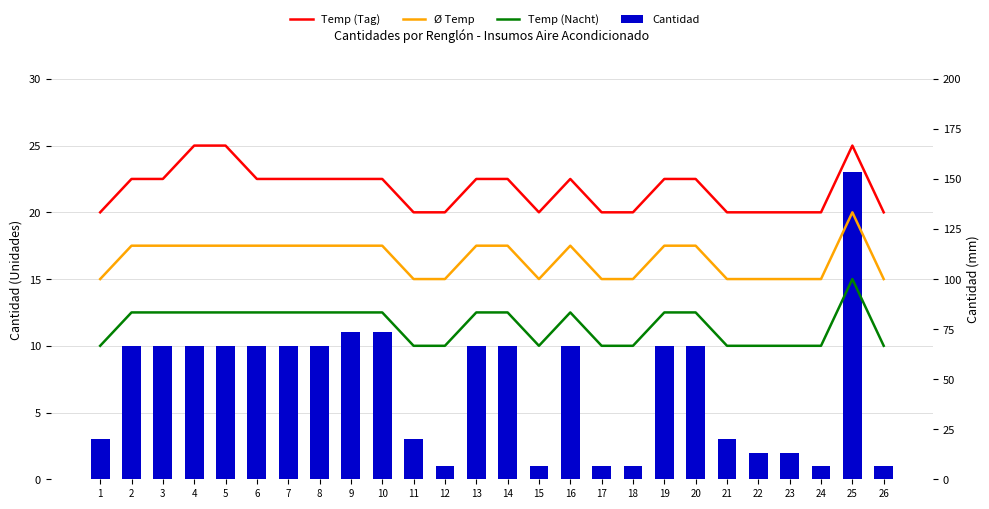

What is the total value across all series at 10?

63.5